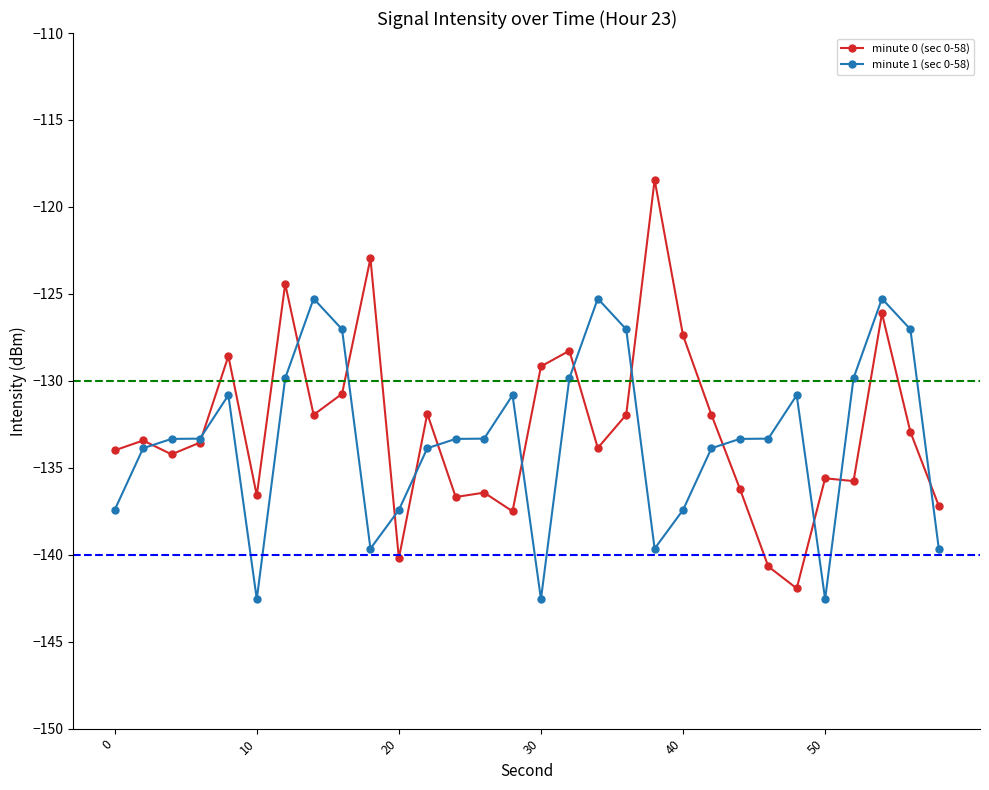

How many data points does each series have?

30